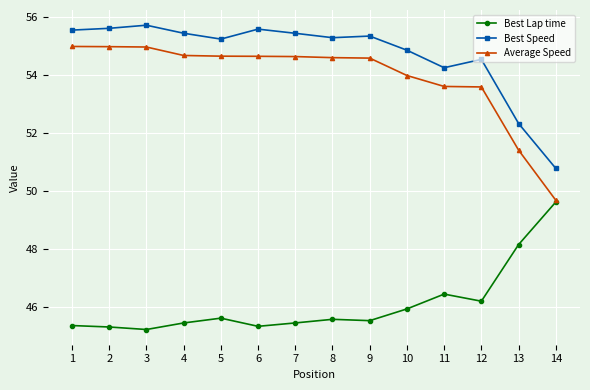

Between 3 and 11, which series saw the biggest shift?

Best Speed